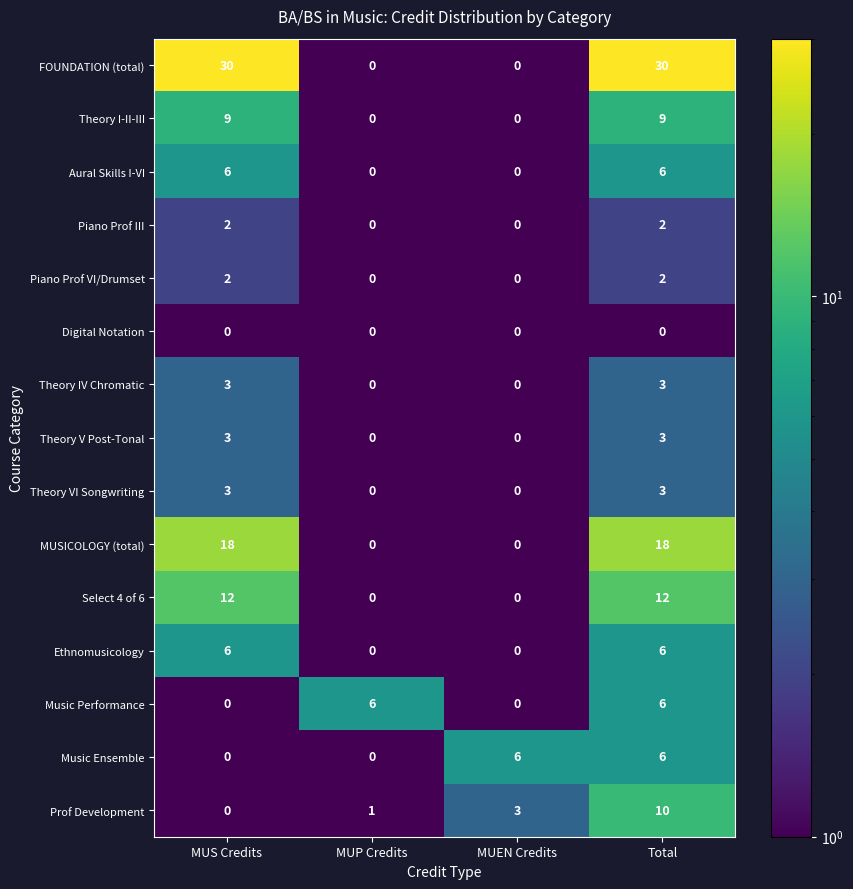

Is it true that Piano Prof VI/Drumset equals 2 at MUS Credits?

True